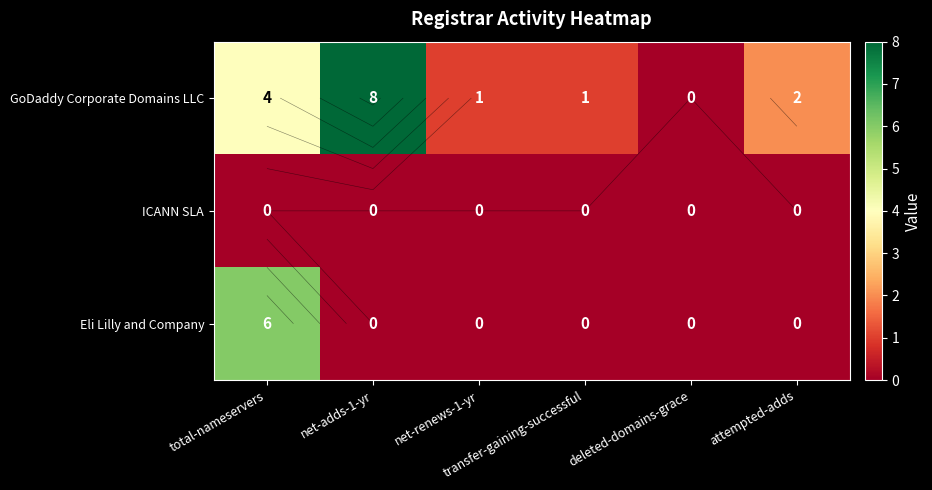

What is the average value of the GoDaddy Corporate Domains LLC series?

3